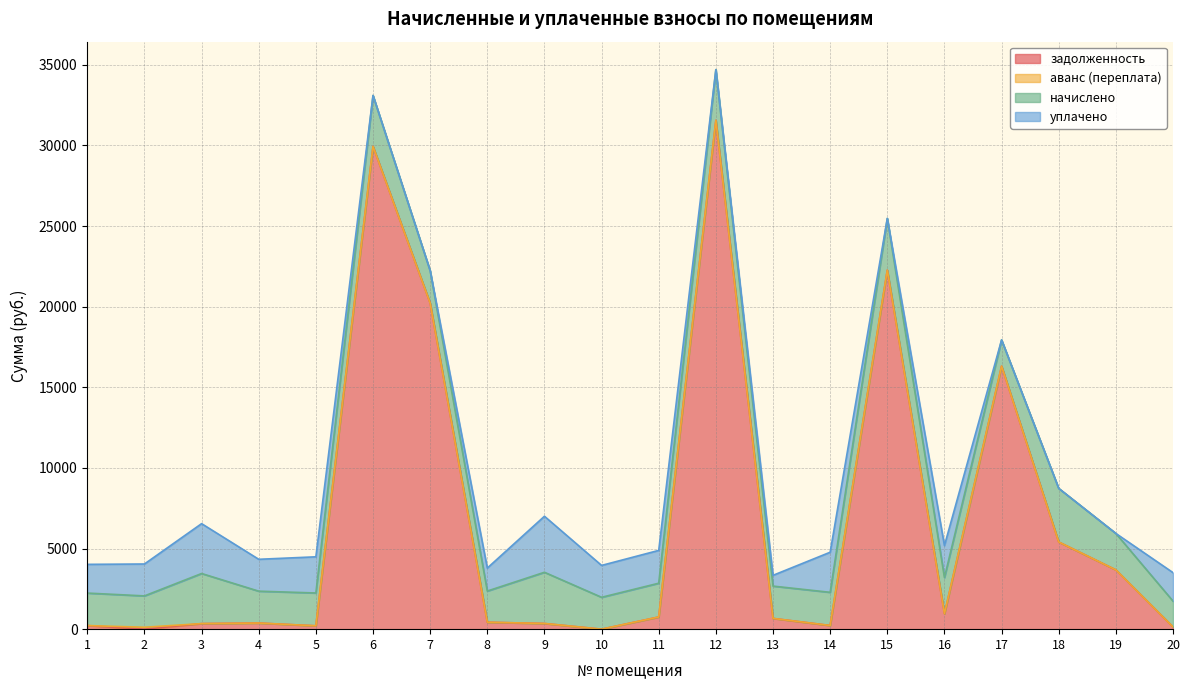

Reading left to right, extract all data points from this chart.

задолженность: 1=223.8	2=0.0	3=345.1	4=379.9	5=208.2	6=29937.0	7=20216.9	8=429.8	9=352.8	10=0.0	11=755.7	12=31555.6	13=667.8	14=228.5	15=22264.4	16=958.2	17=16312.7	18=5406.3	19=3677.3	20=136.2
аванс (переплата): 1=0.0	2=118.2	3=0.0	4=0.0	5=0.0	6=0.0	7=0.0	8=0.0	9=0.0	10=0.0	11=0.0	12=0.0	13=0.0	14=0.0	15=0.0	16=0.0	17=0.0	18=0.0	19=0.0	20=0.0
начислено: 1=2014.0	2=1944.7	3=3106.3	4=1976.7	5=2035.3	6=3159.5	7=2014.0	8=1934.1	9=3175.5	10=1976.7	11=2093.9	12=3143.5	13=2003.3	14=2056.6	15=3207.4	16=2243.1	17=1625.0	18=3324.7	19=2259.1	20=1603.7
уплачено: 1=1781.2	2=1978.4	3=3092.3	4=1976.7	5=2243.4	6=0.0	7=0.0	8=1425.0	9=3474.2	10=1976.7	11=2035.3	12=0.0	13=667.8	14=2485.8	15=0.0	16=1983.7	17=0.0	18=0.0	19=0.0	20=1766.4